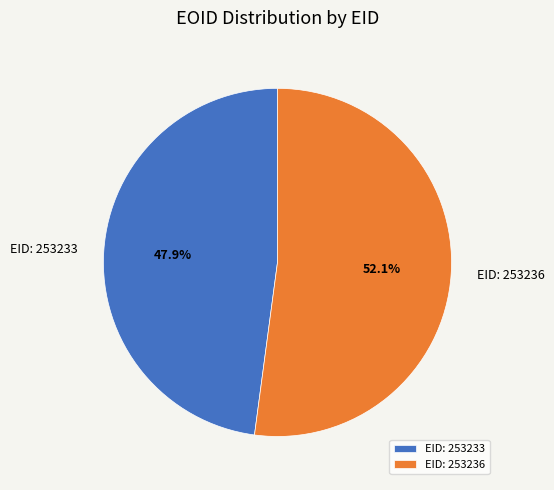

Rank the categories by value from lowest to highest.

EID: 253233, EID: 253236